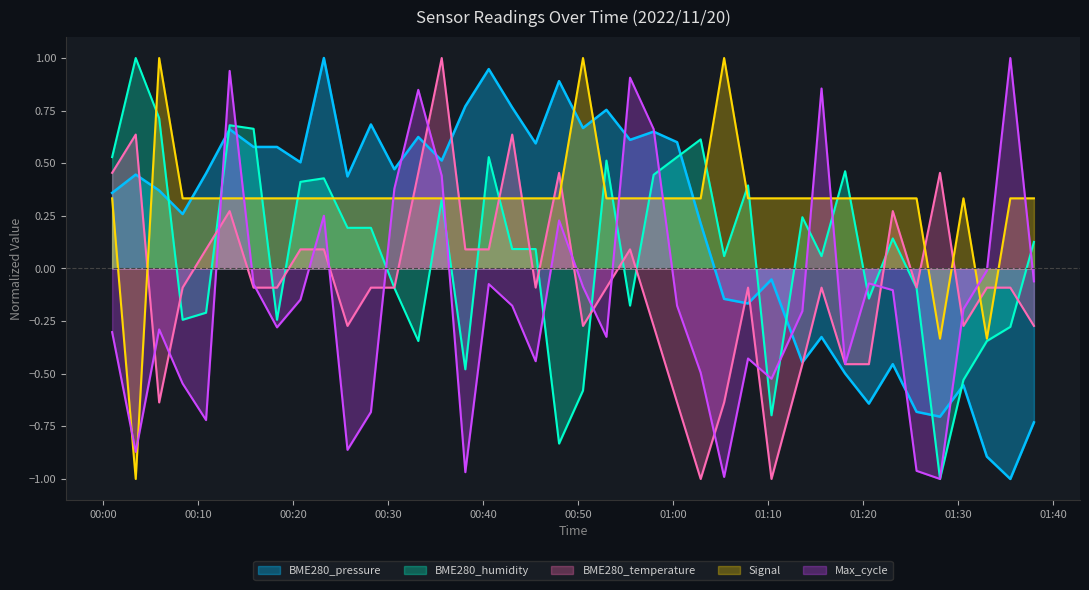

What is the lowest value of the BME280_temperature series?

-1.0